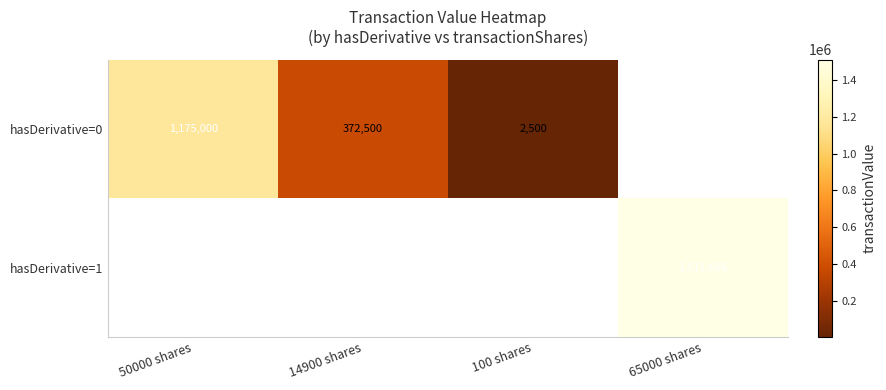

The hasDerivative=0 series shows 2500 at 100 shares. True or false?

True